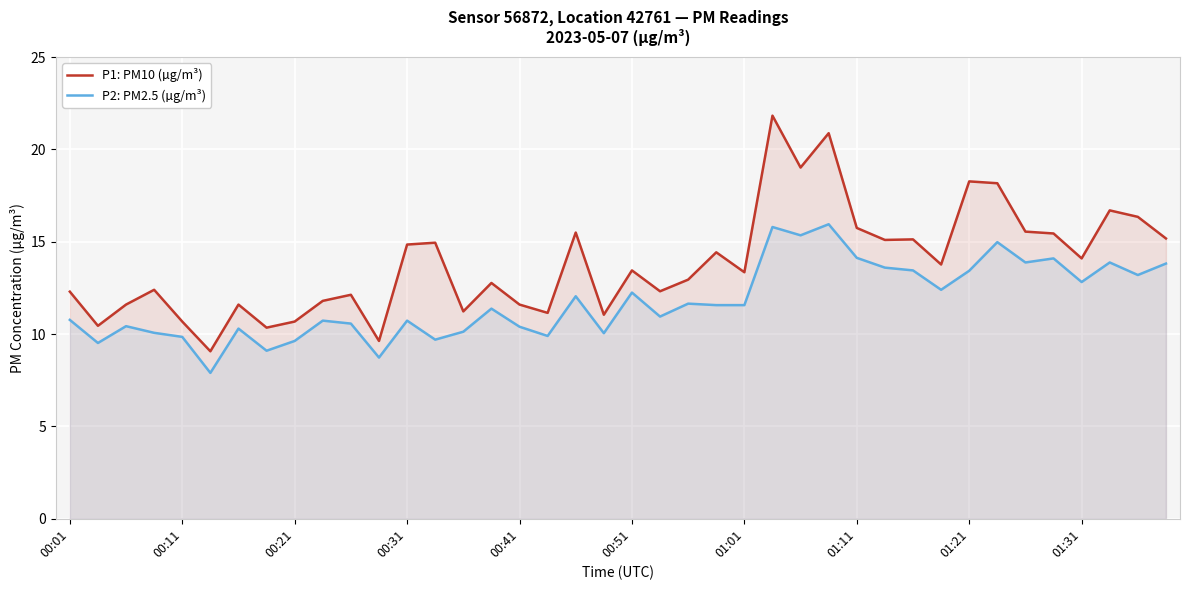

Which series has the widest spread of values?

P1: PM10 (µg/m³)